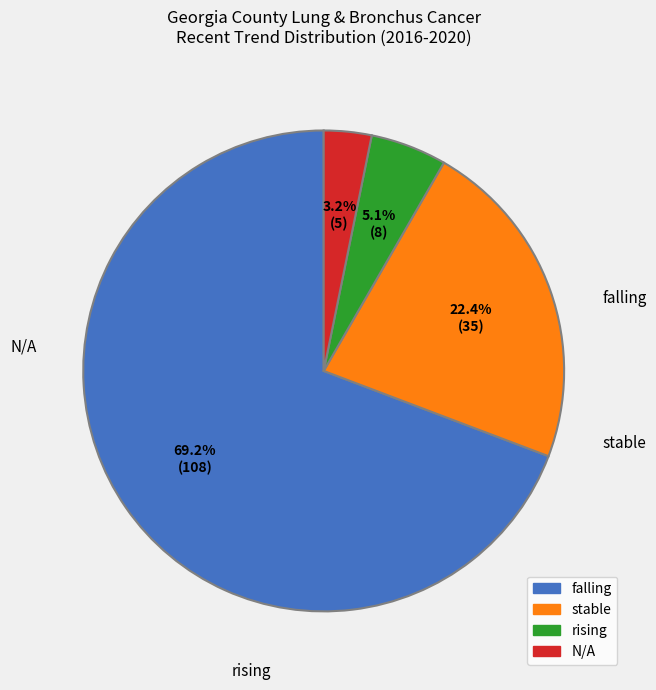

Which has a higher value, falling or rising?

falling